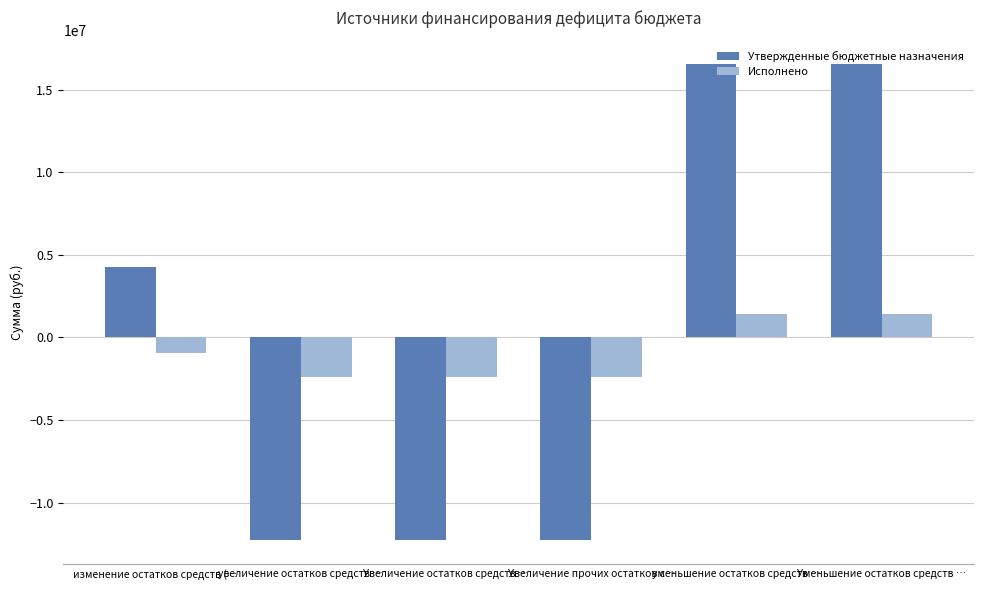

Rank the series by their average value, from highest to lowest.

Утвержденные бюджетные назначения, Исполнено